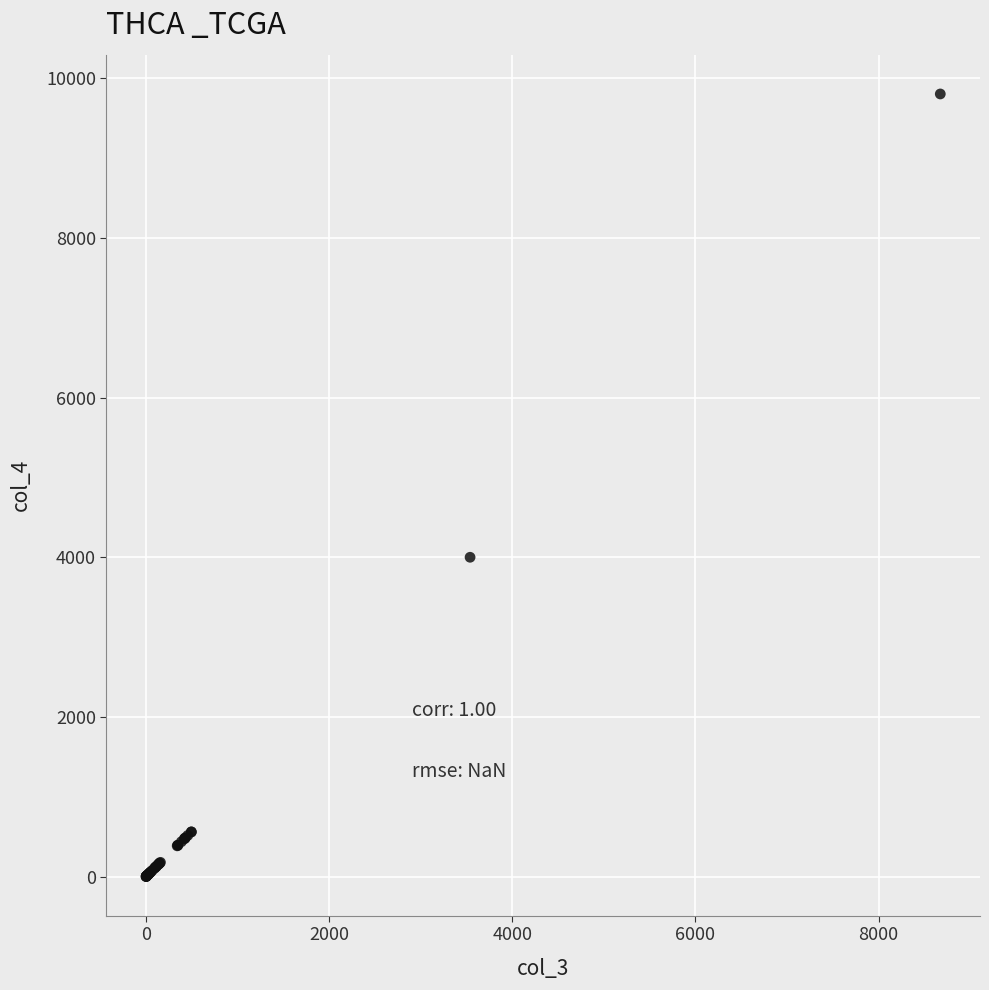

What Y value in the scatter plot is closest to 4901?

4000.0